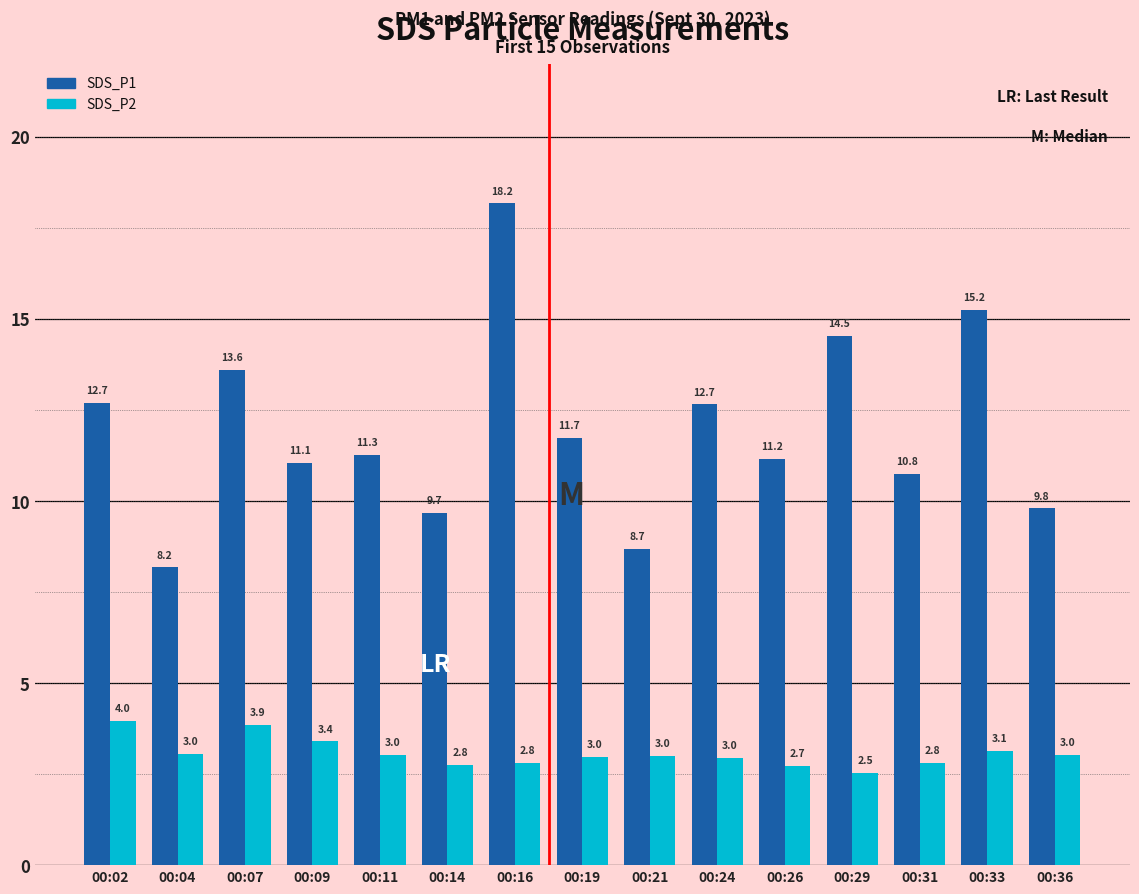

What is the total value across all series at 00:26?

13.9